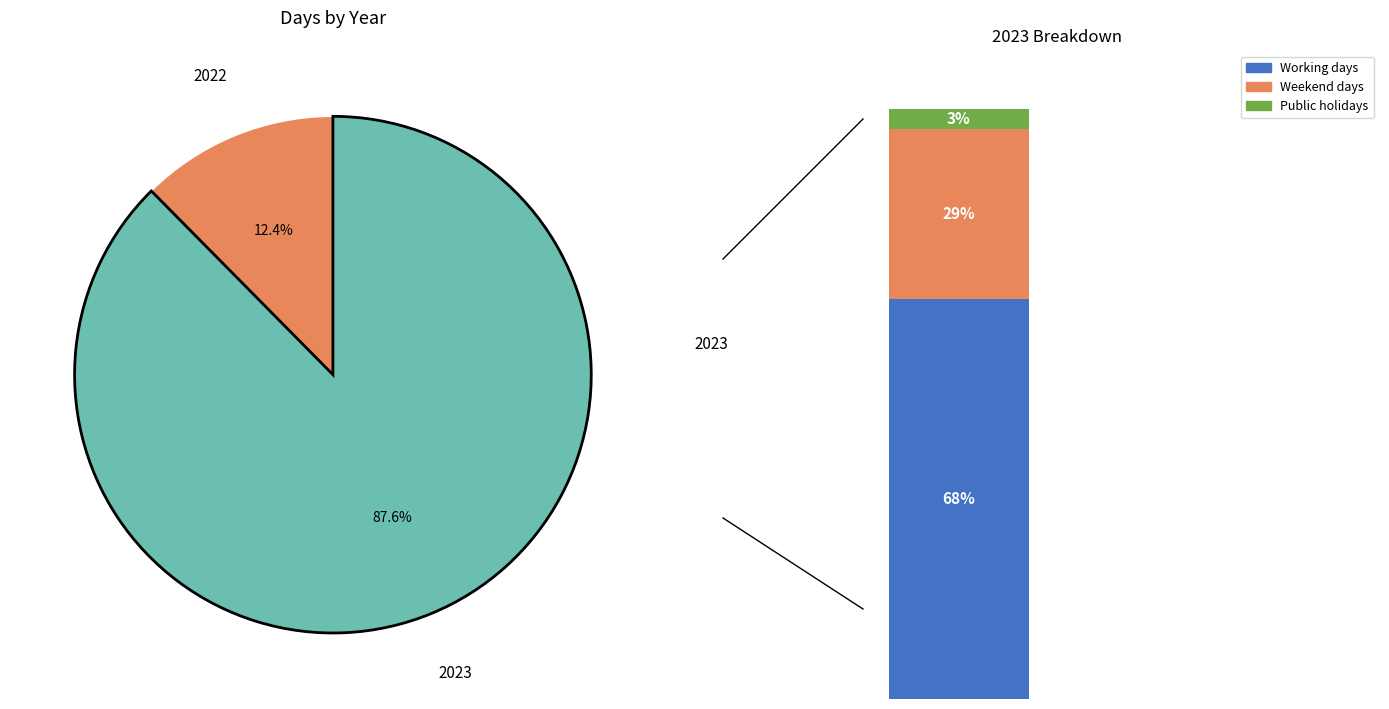

Rank the categories by value from lowest to highest.

2022, 2023